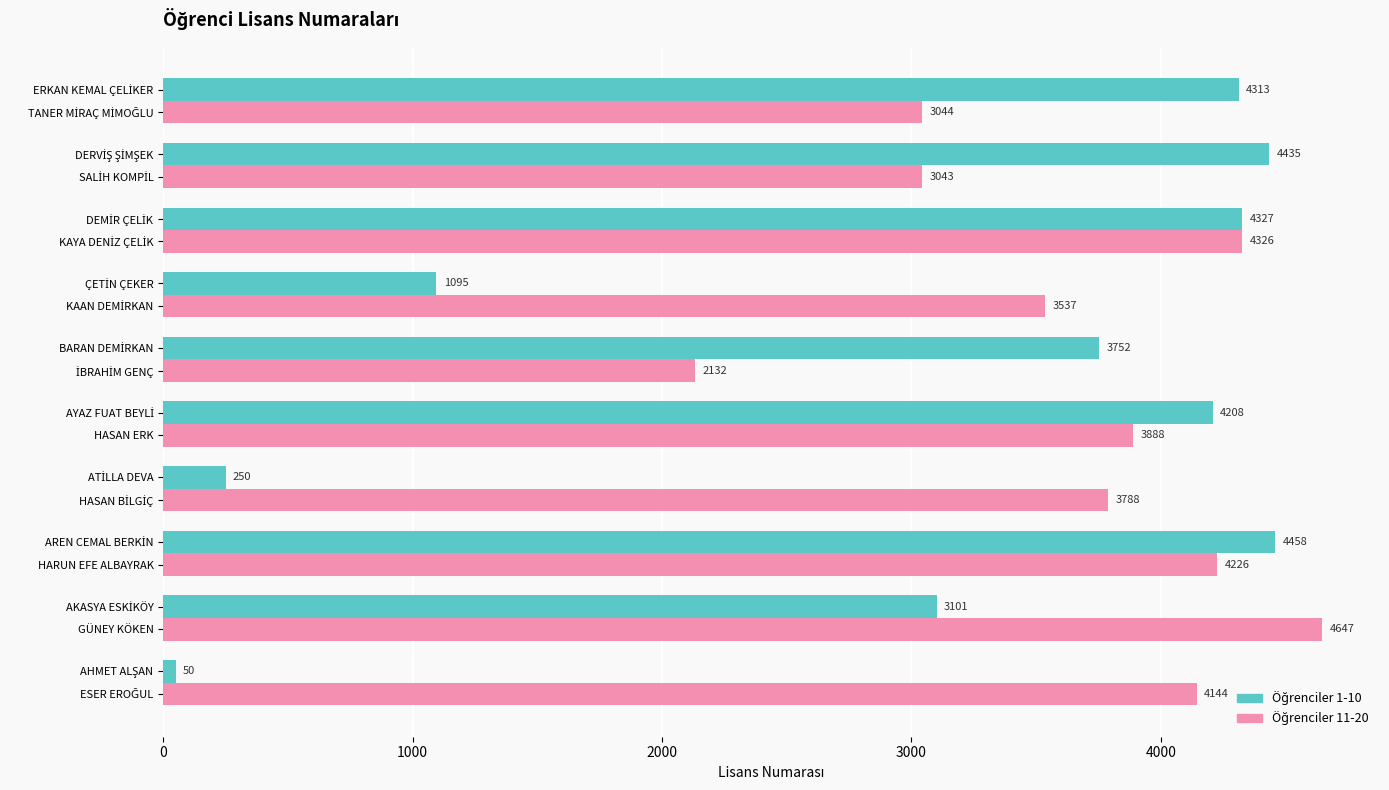

What is the maximum value shown in the chart?

4647